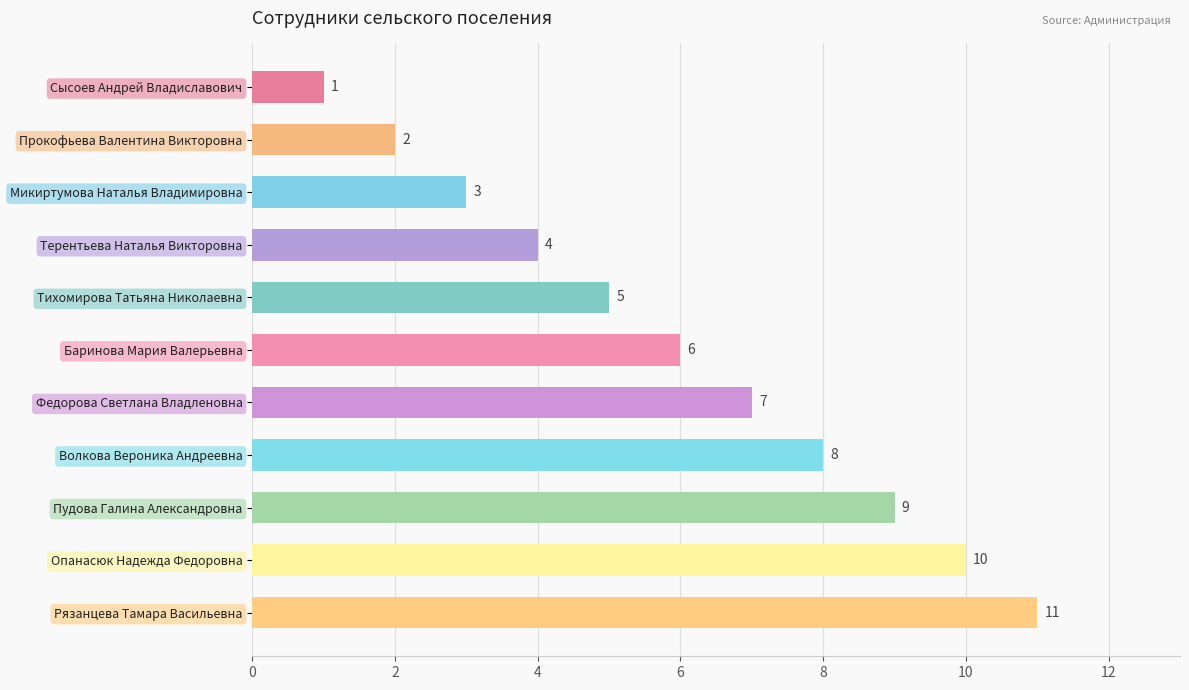

Count the values in the range 3 to 9.

7